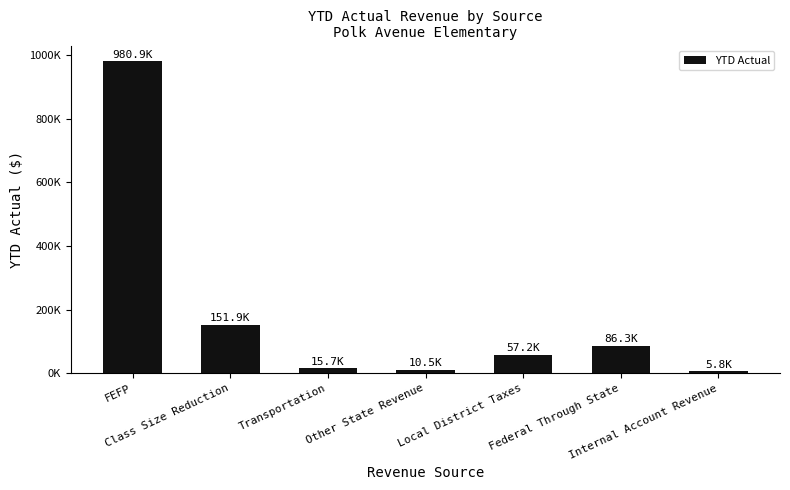

The value at Internal Account Revenue is 9591.4. True or false?

False